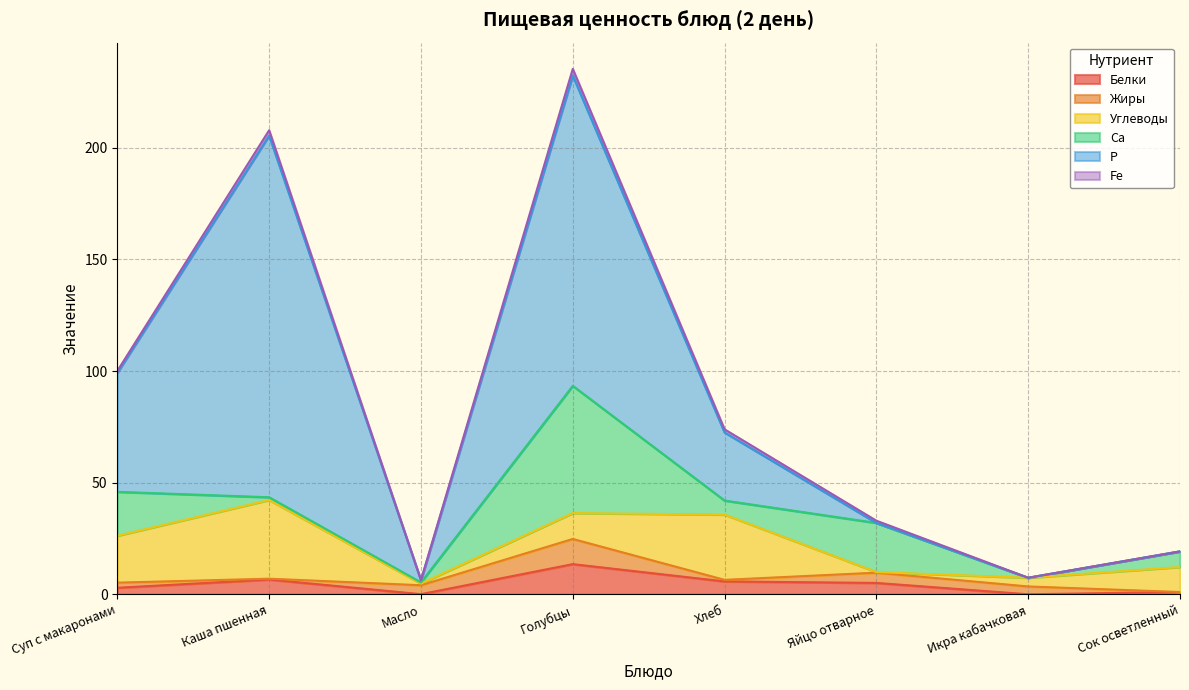

What is the difference between the Р values at Икра кабачковая and Масло?

1.0